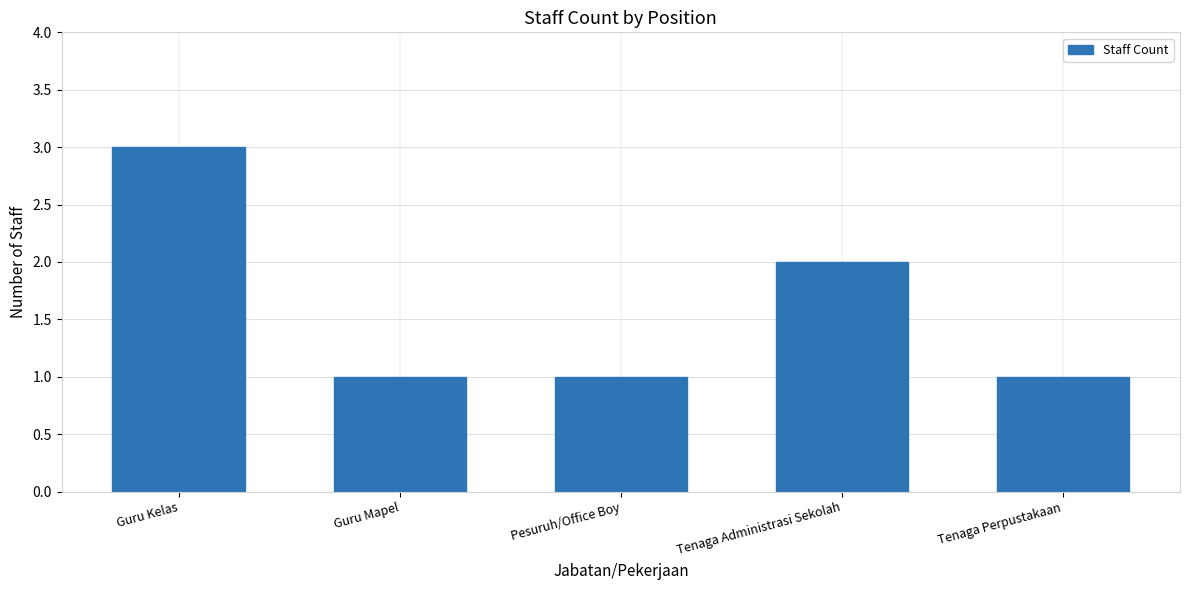

True or false: the data shows 1 at Tenaga Administrasi Sekolah.

False